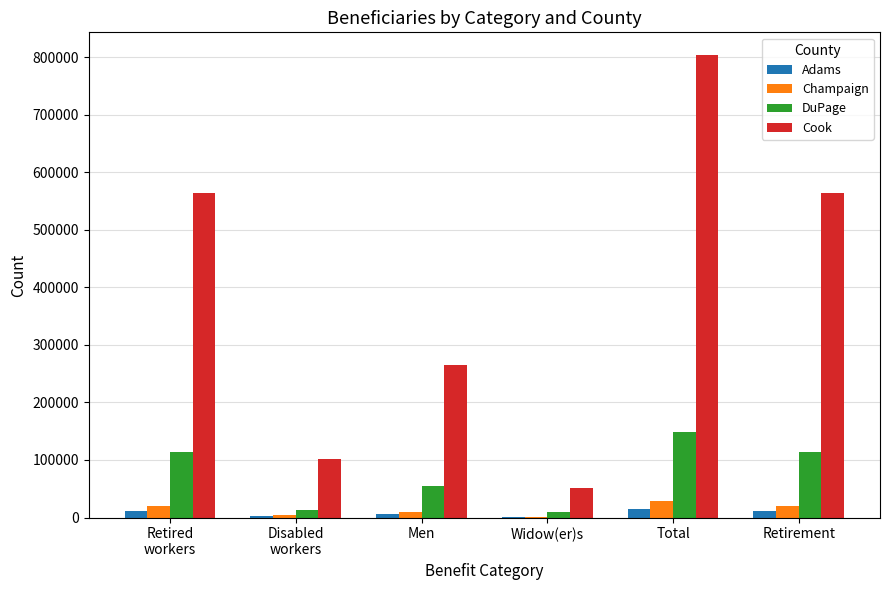

At which category does the chart reach its peak across all series?

Total